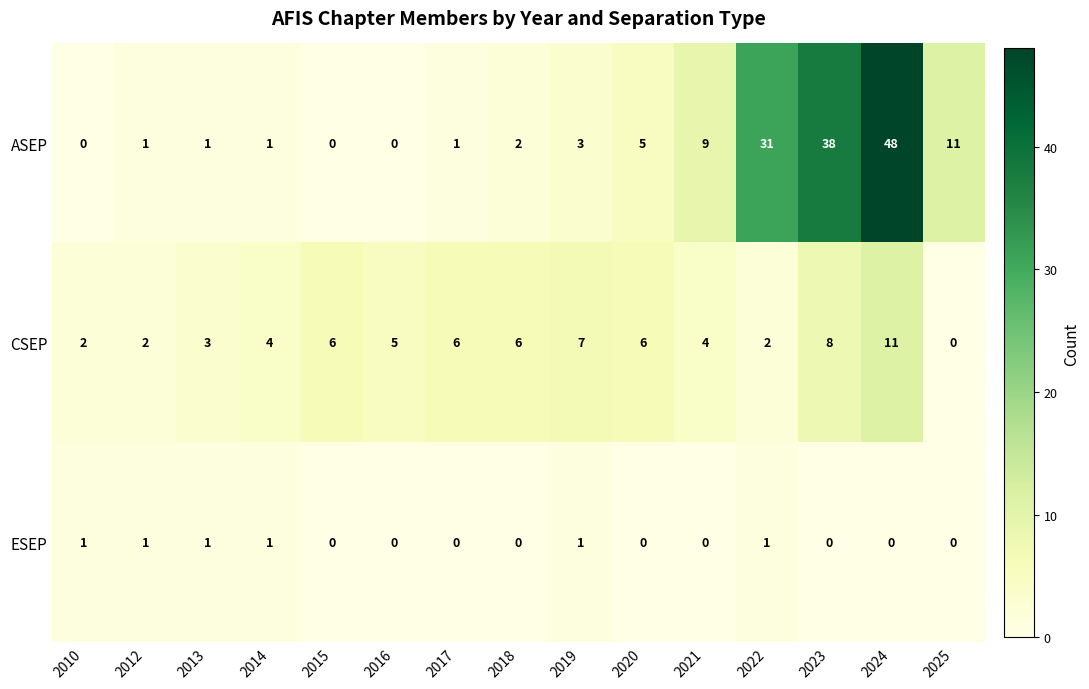

Count the number of categories in the chart.

15